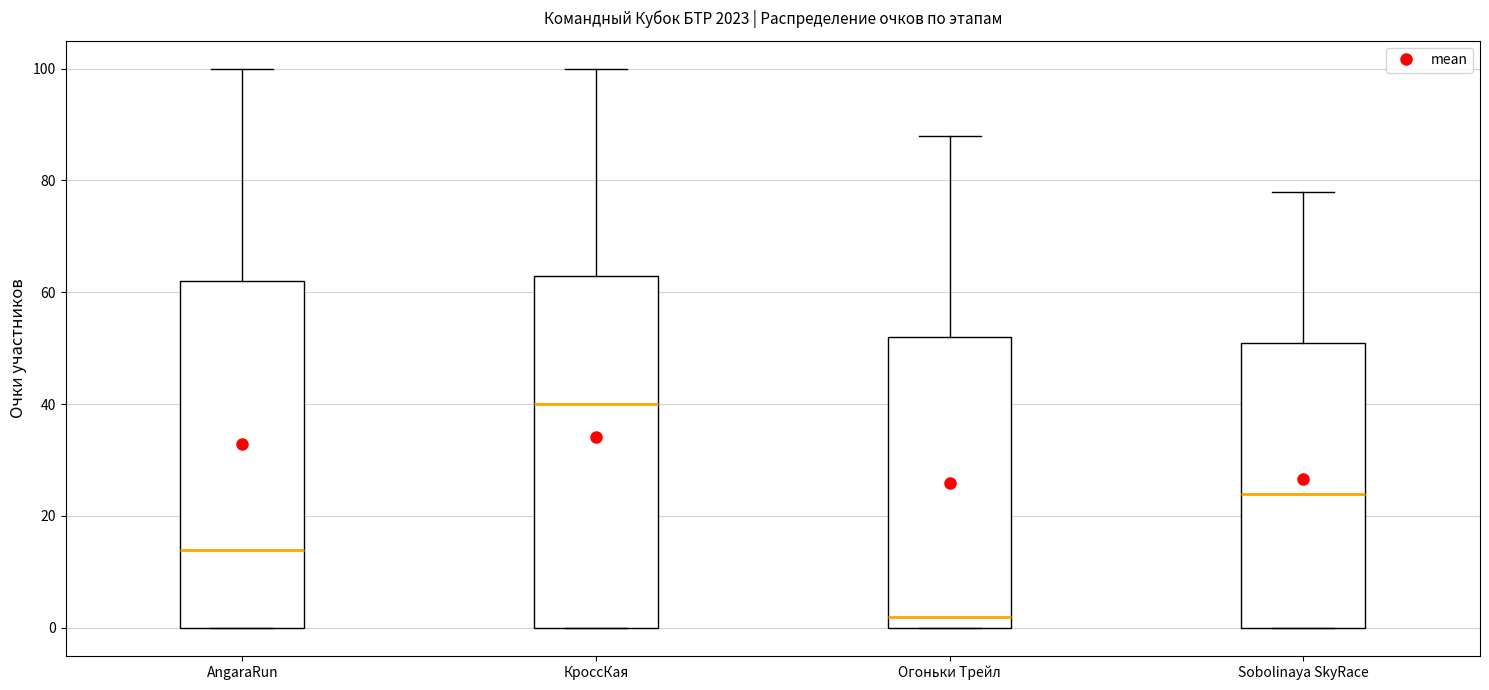

Which box has the highest median line?

КроссКая